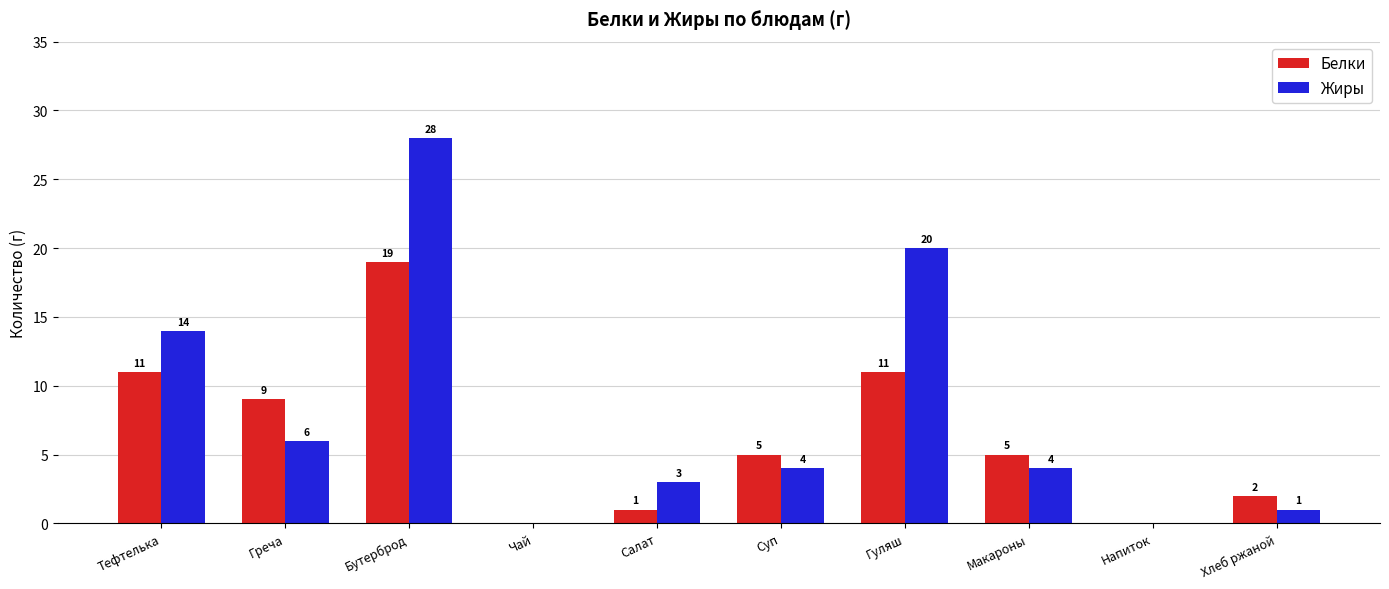

Which series has the widest spread of values?

Жиры